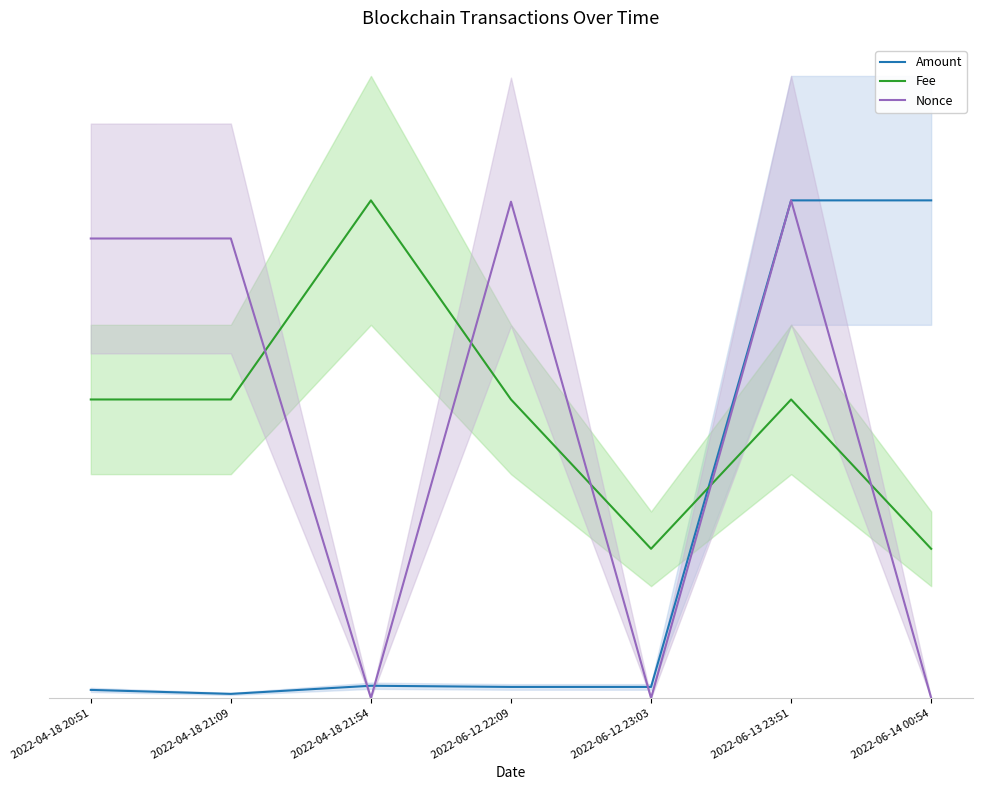

What is the sum of all Fee values?

4.0